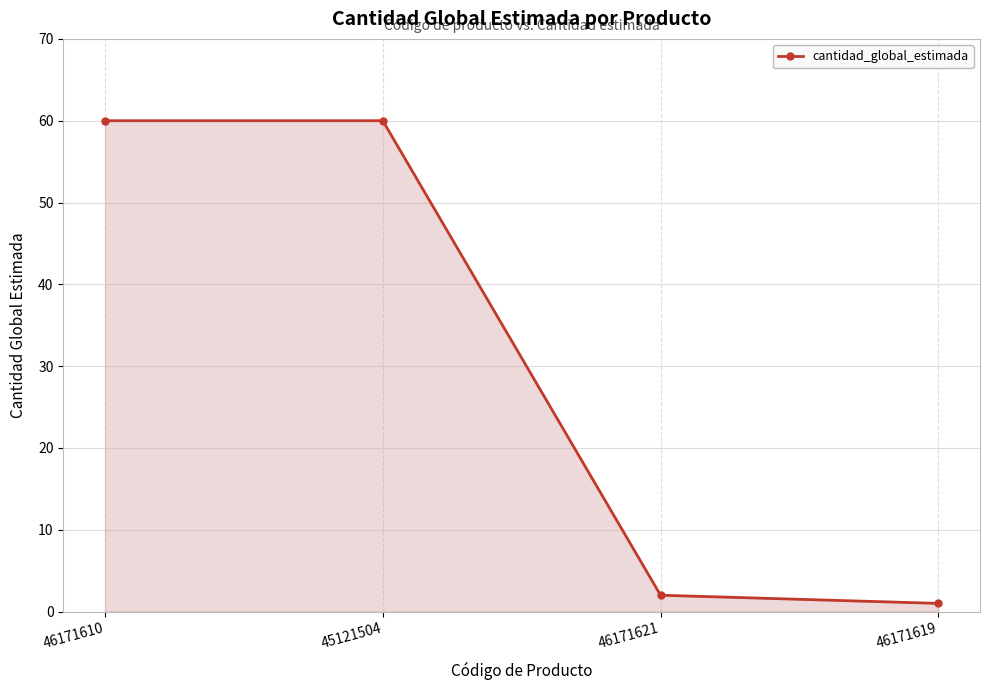

Does the chart have visible grid lines?

Yes